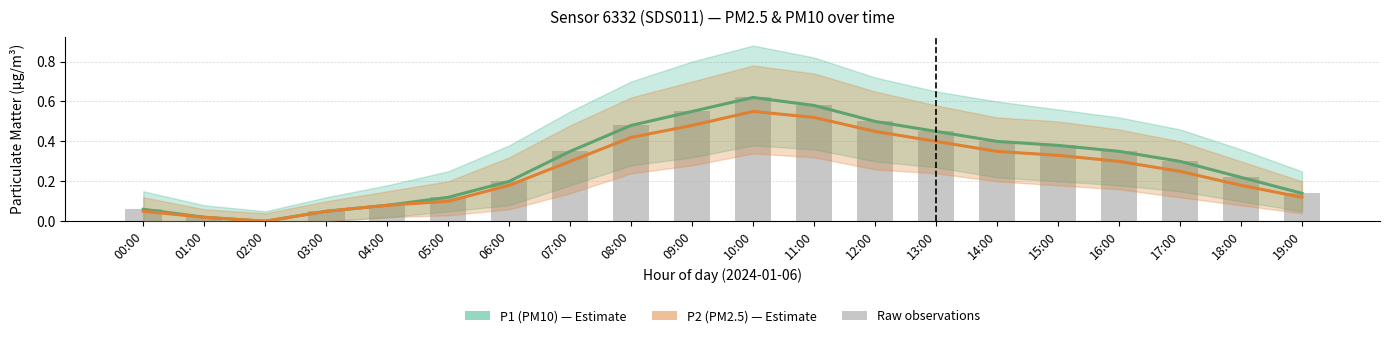

What is the label of the 20th bar from the left?

19:00